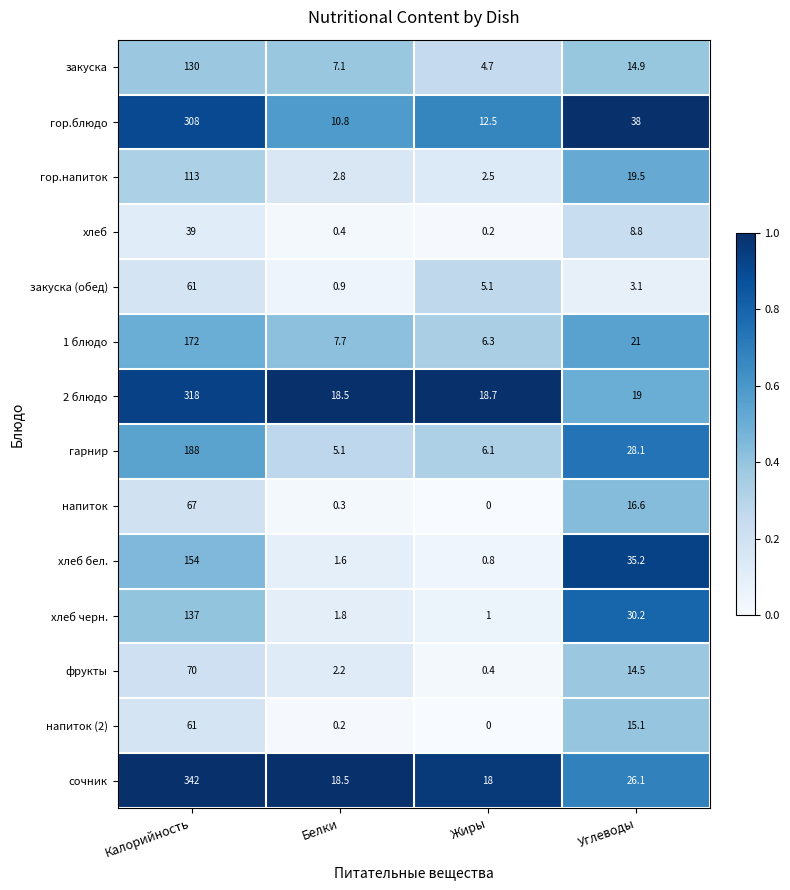

The value of фрукты at Углеводы is 5.5. True or false?

False